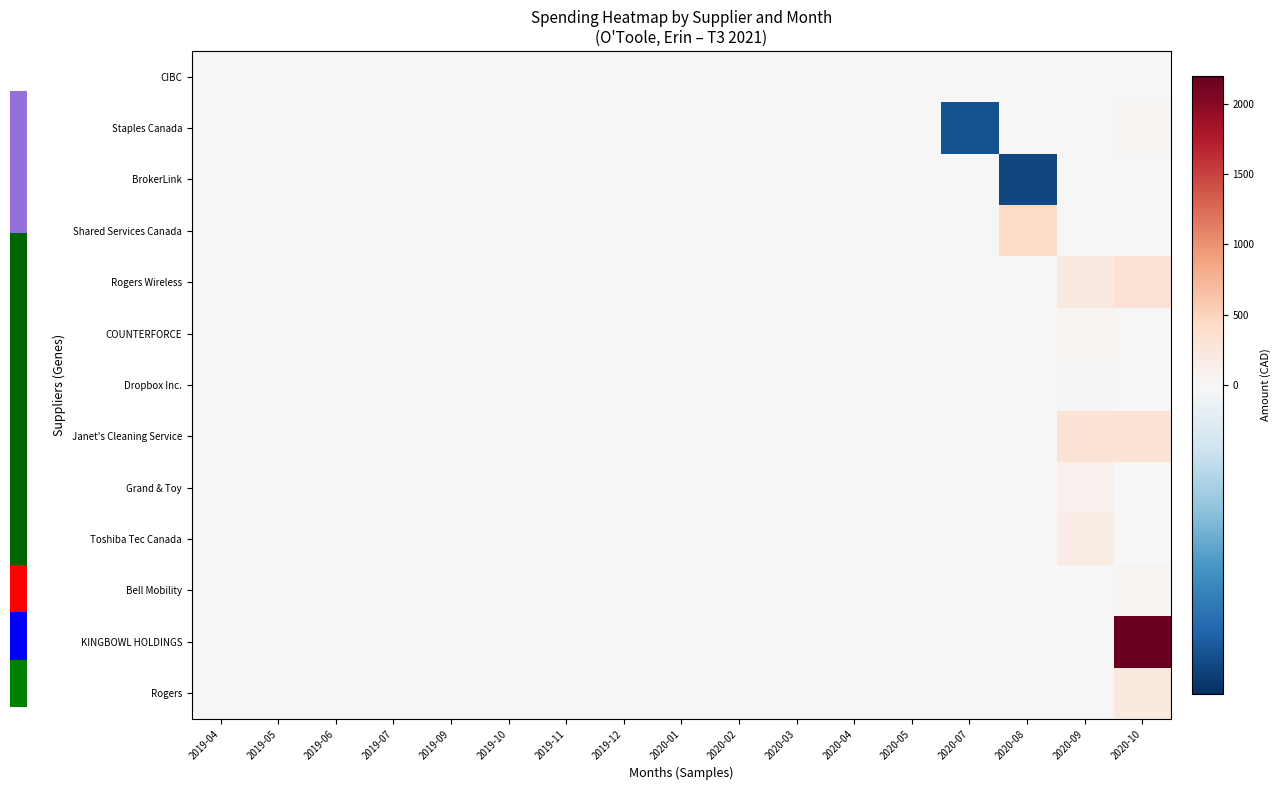

What is the minimum value shown in the chart?

-273.0